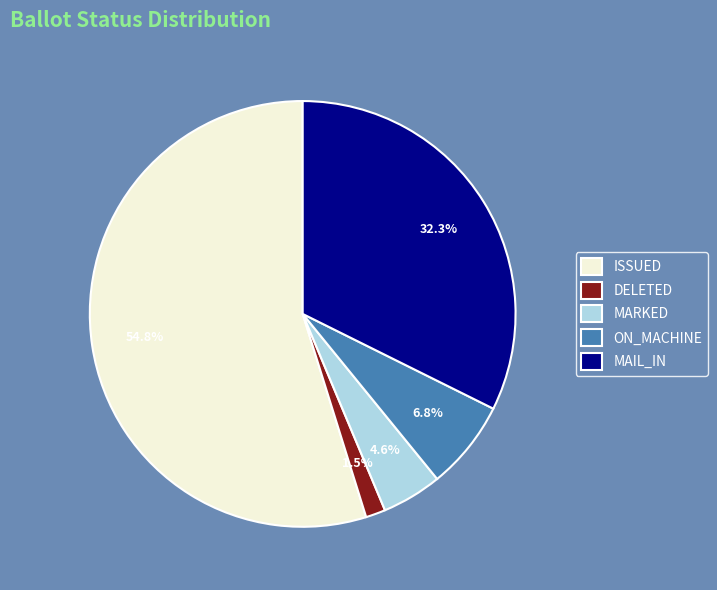

Rank the categories by value from highest to lowest.

ISSUED, MAIL_IN, ON_MACHINE, MARKED, DELETED